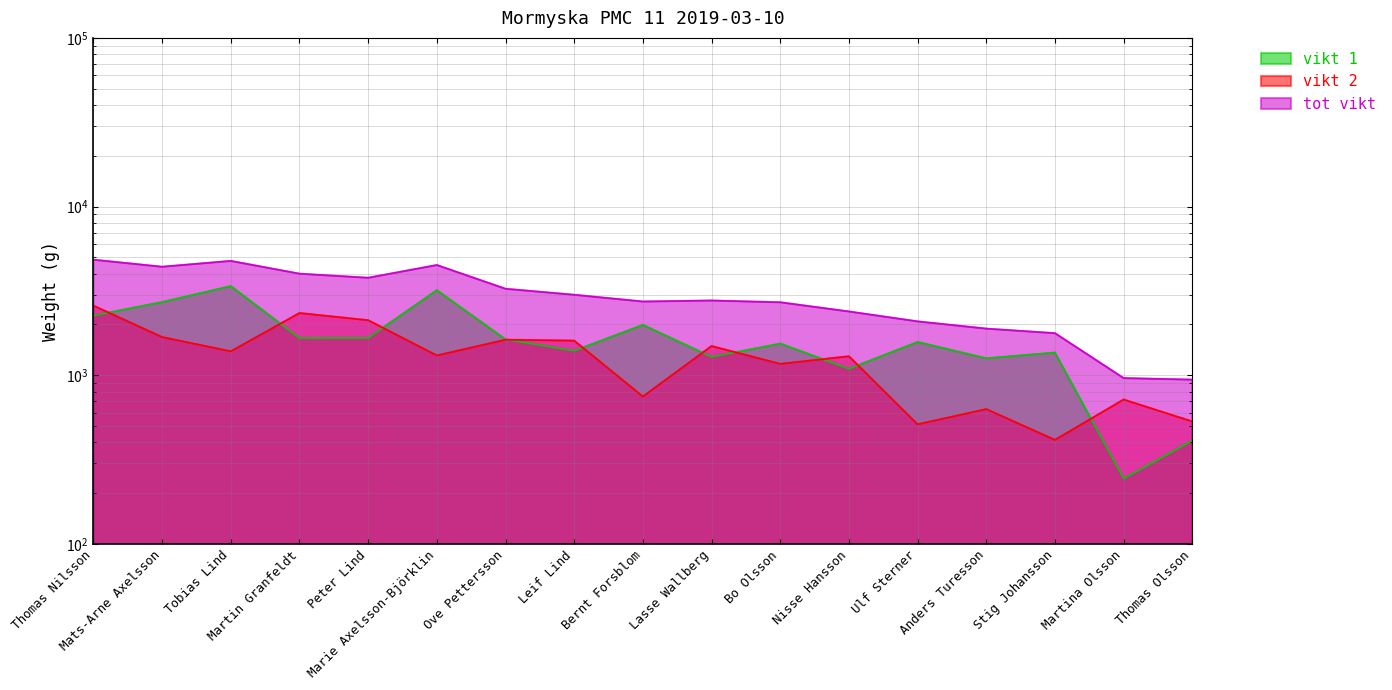

Which series has the largest range (max minus min)?

tot vikt